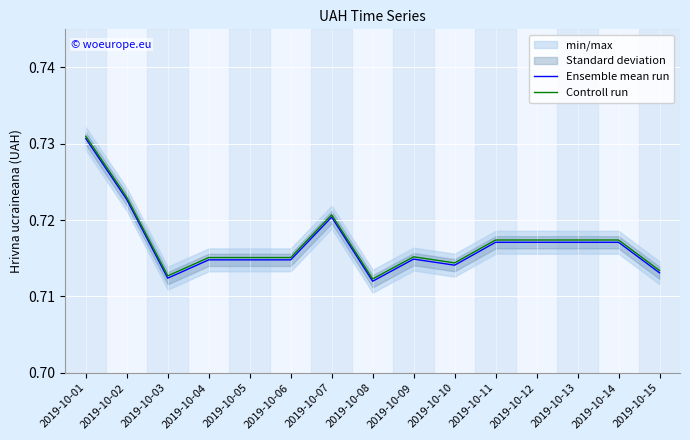

Is it true that Ensemble mean run equals 0.4 at 2019-10-05?

False